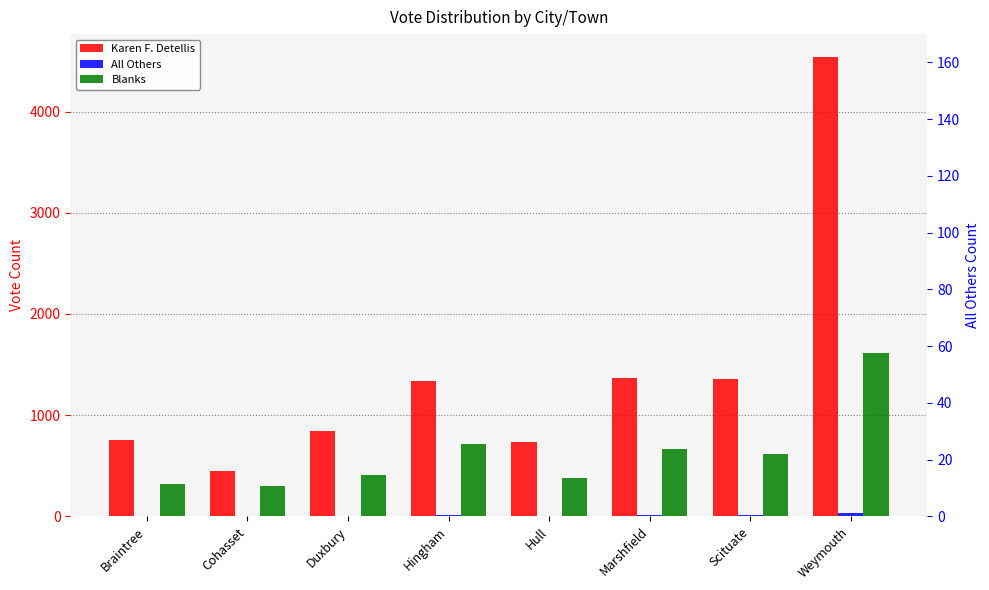

Where does the Karen F. Detellis series first go above 1343?

Marshfield